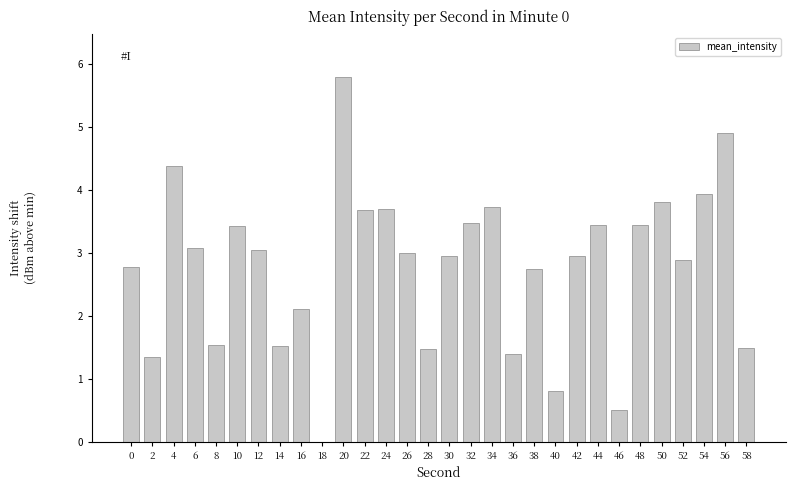

What is the change in value from 4 to 28?

-2.9